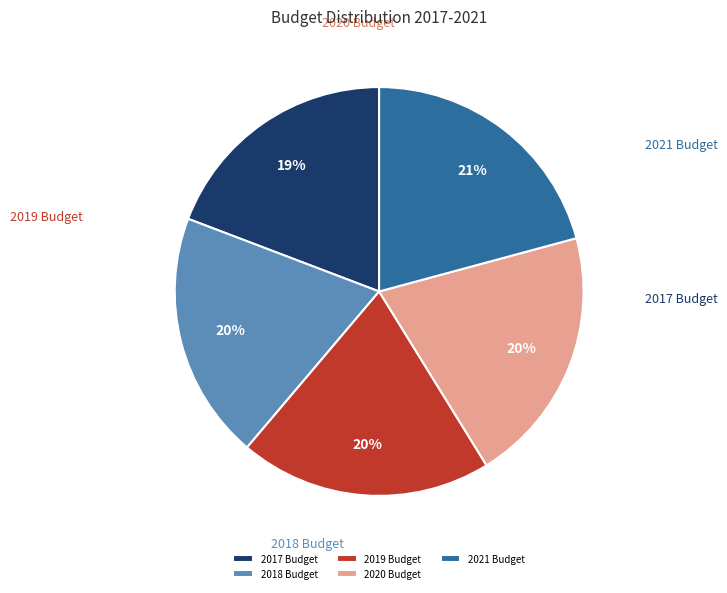

Does any single category account for the majority?

No